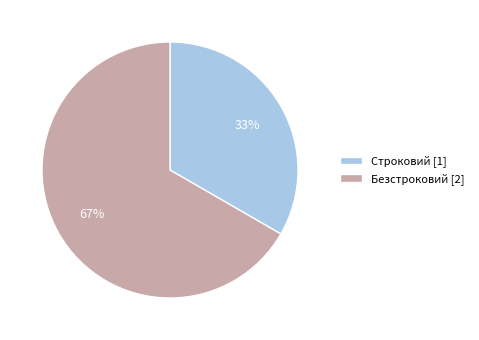

To the nearest percent, what is the average slice percentage?

50%